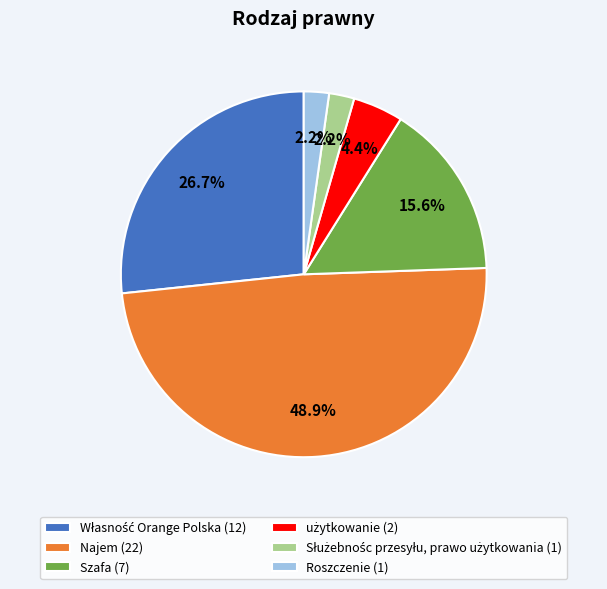

Is the sum of Najem (22) and Szafa (7) greater than half?

Yes